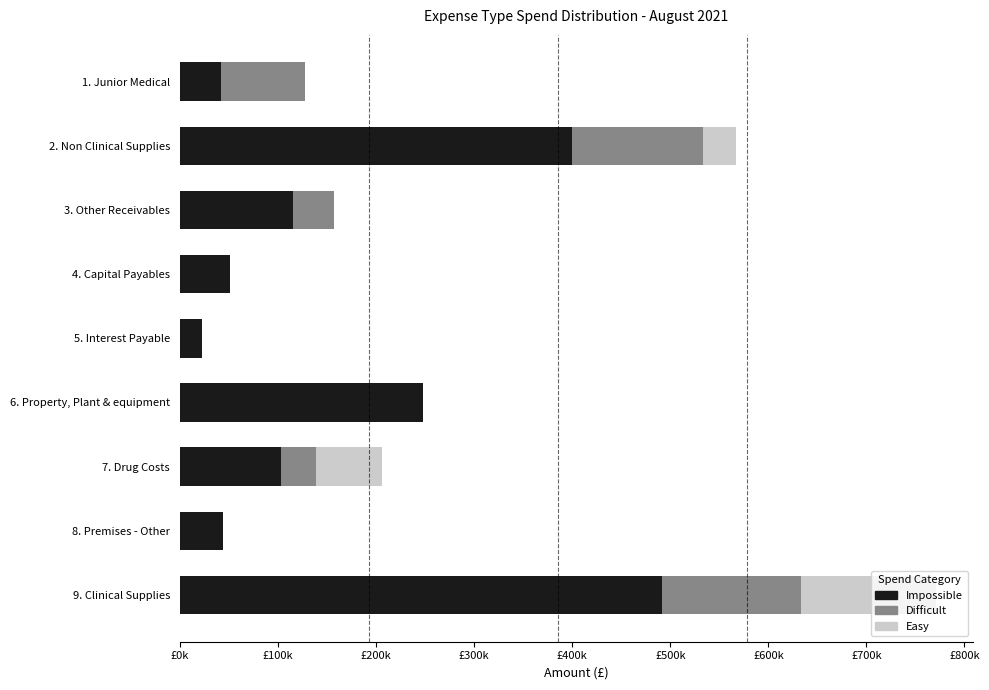

What is the value of the Difficult bar at the 9th from the left?

141722.1